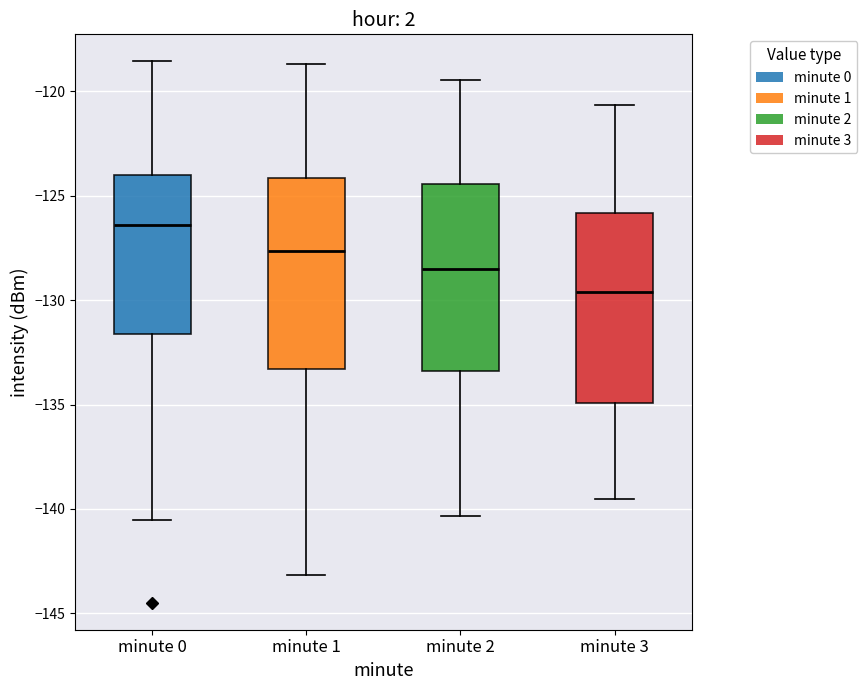

Reading left to right, read every box against the y-axis: the position of its median line, the range the box covers, and the ends of its whiskers. The values are not printed on the chart, so give them approximately, as read against the axis.

minute 0: median -126.5, box -131.5 to -124.0, whiskers -140.5 to -118.5
minute 1: median -127.5, box -133.5 to -124.0, whiskers -143.0 to -118.5
minute 2: median -128.5, box -133.5 to -124.5, whiskers -140.5 to -119.5
minute 3: median -129.5, box -135.0 to -126.0, whiskers -139.5 to -120.5